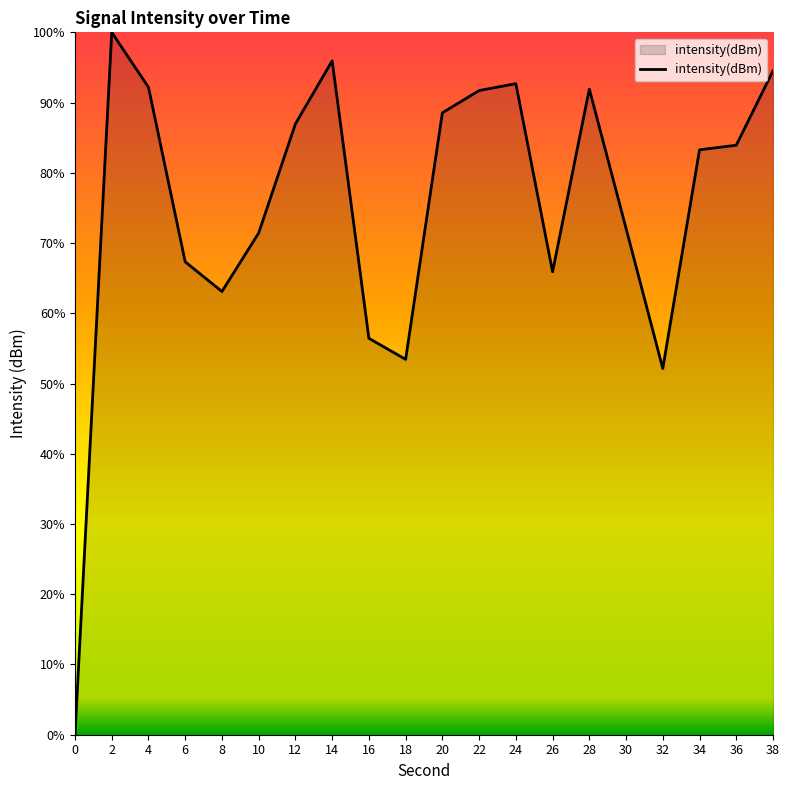

What is the change in value from 0 to 14?

+95.9